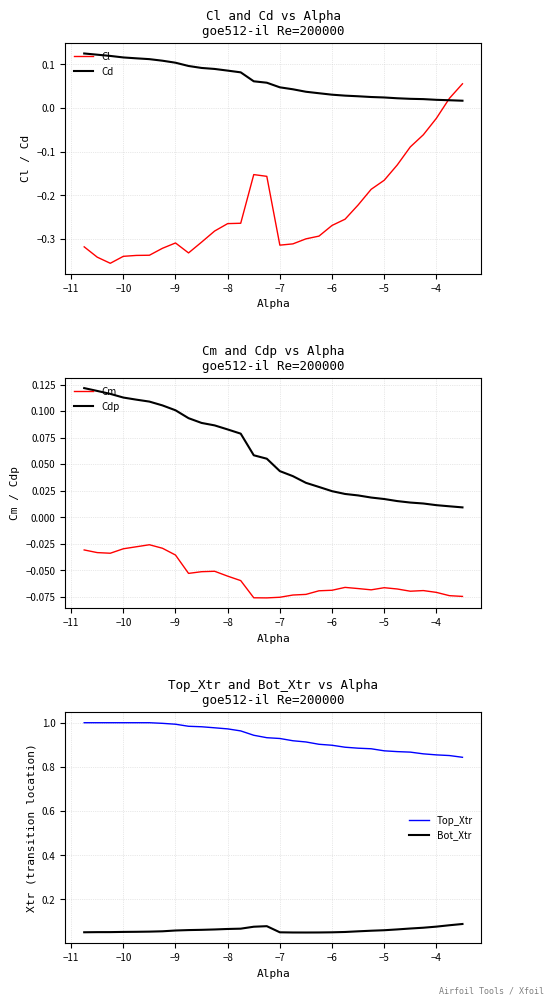

How many times do Cl and Cdp cross each other?

1